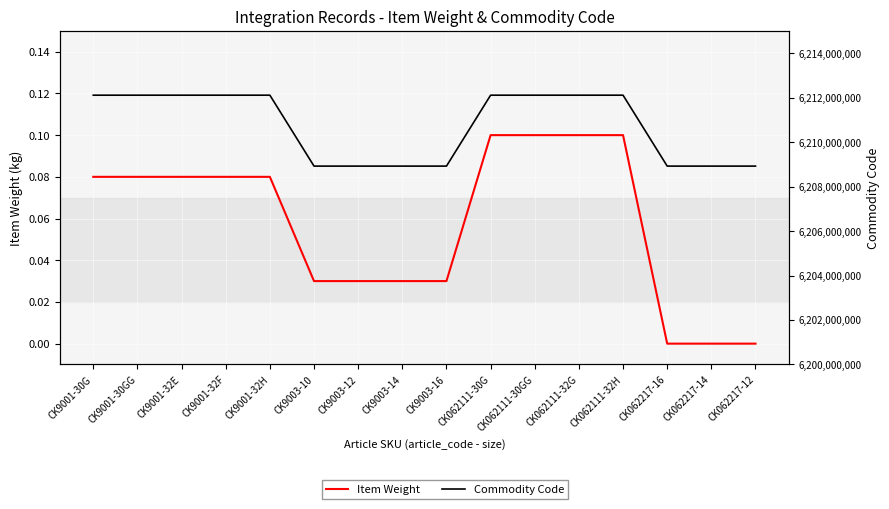

At how many categories does at least one series exceed 6186324930?

16